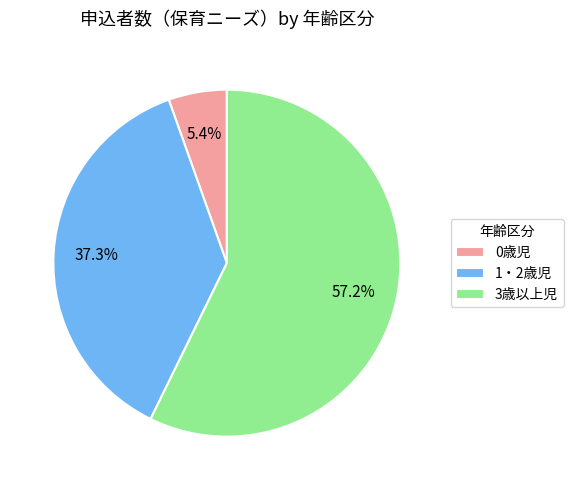

Rank the categories by value from highest to lowest.

3歳以上児, 1・2歳児, 0歳児